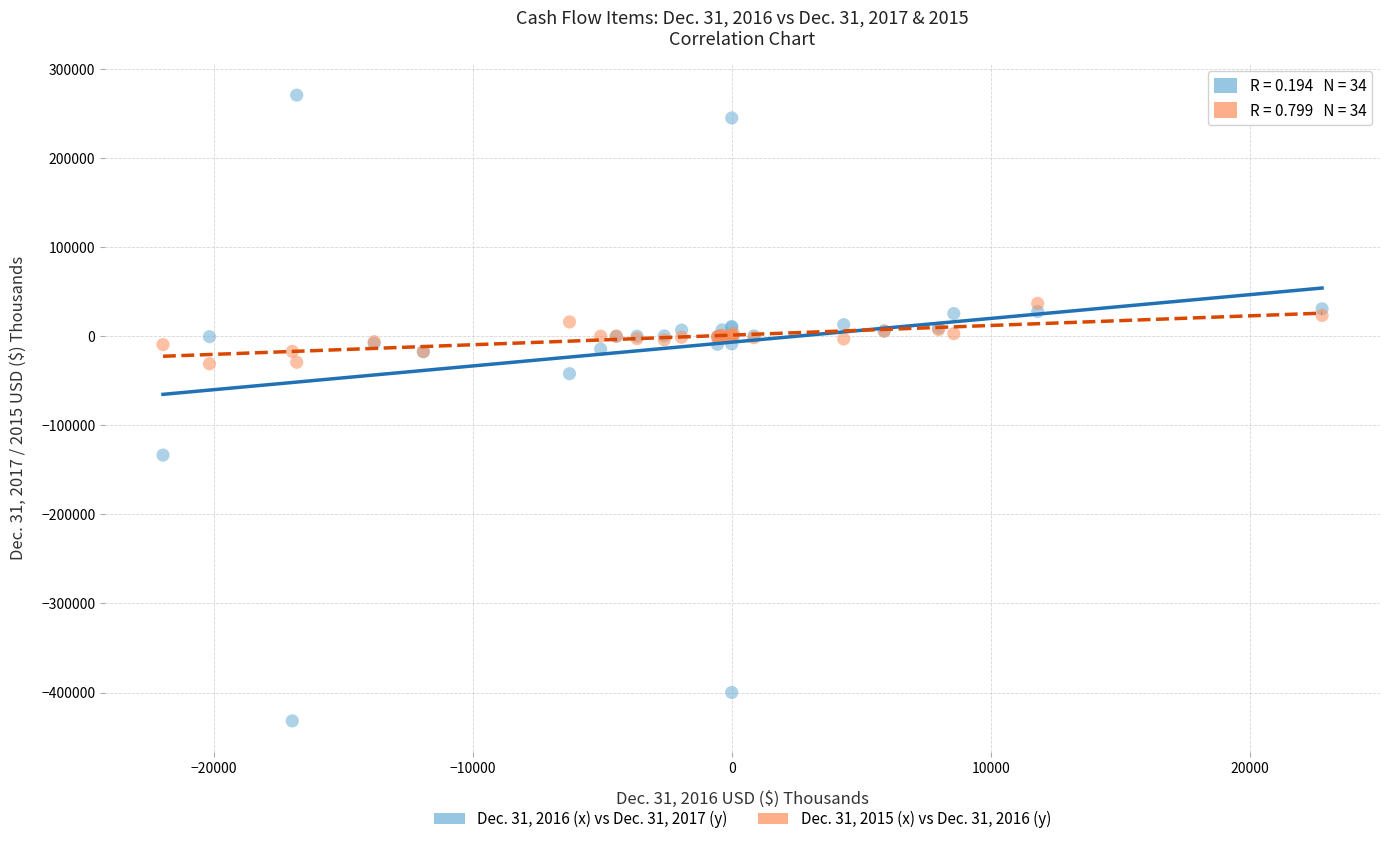

Across all series, what Y value is closest to -80575?

-42052